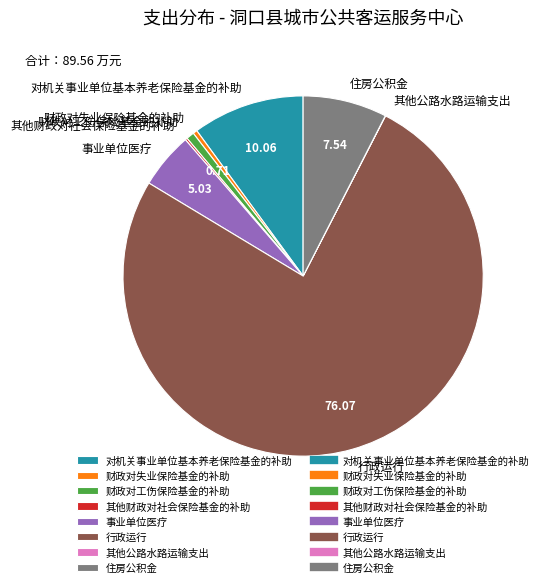

Is the sum of 住房公积金 and 对机关事业单位基本养老保险基金的补助 greater than half?

No